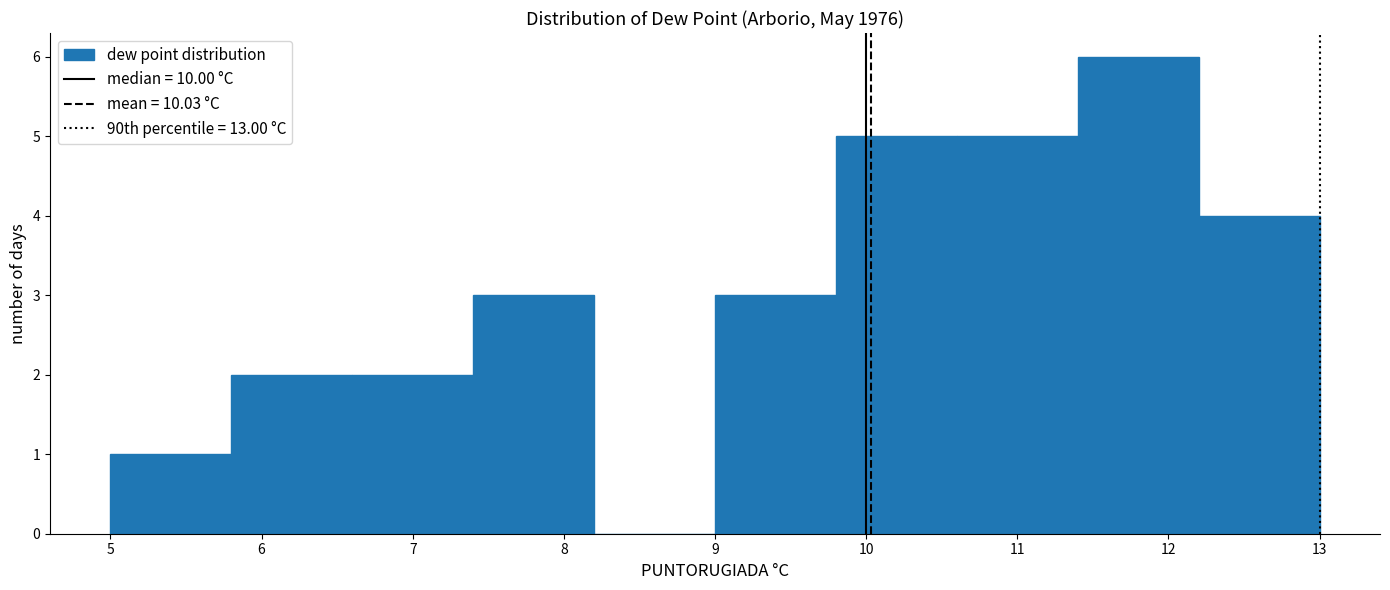

Over which range of the x-axis is the bar tallest?

11.4 to 12.2